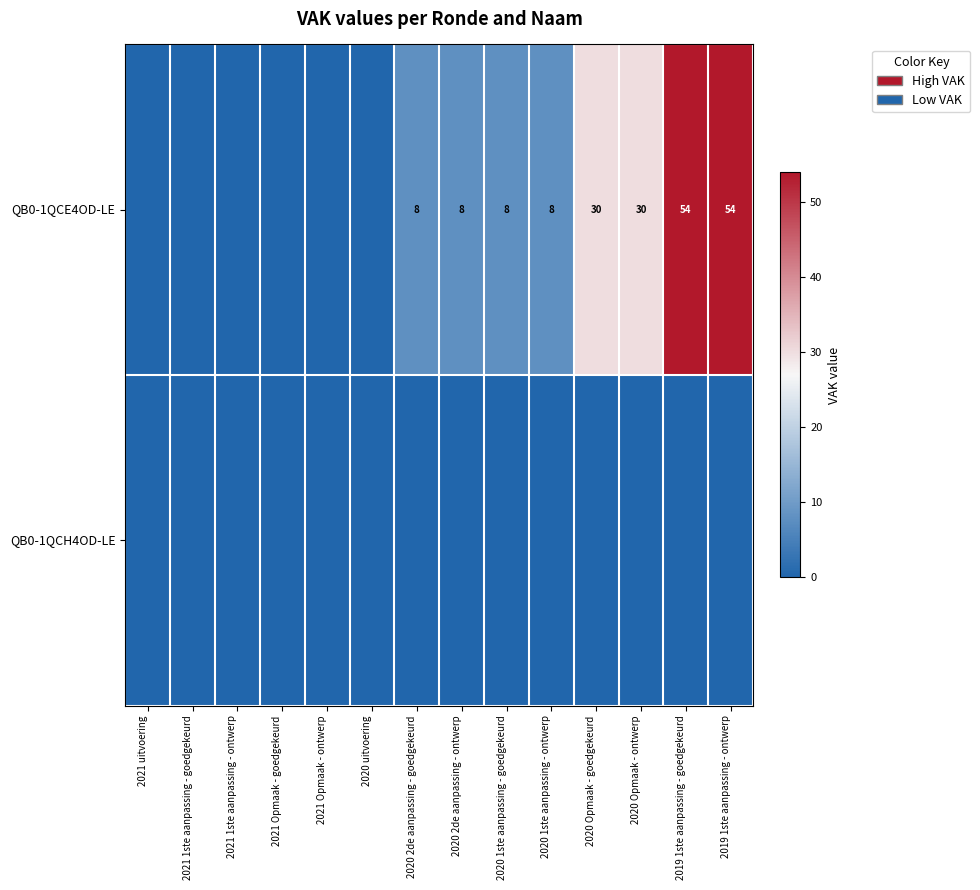

How many categories are shown in the chart?

14